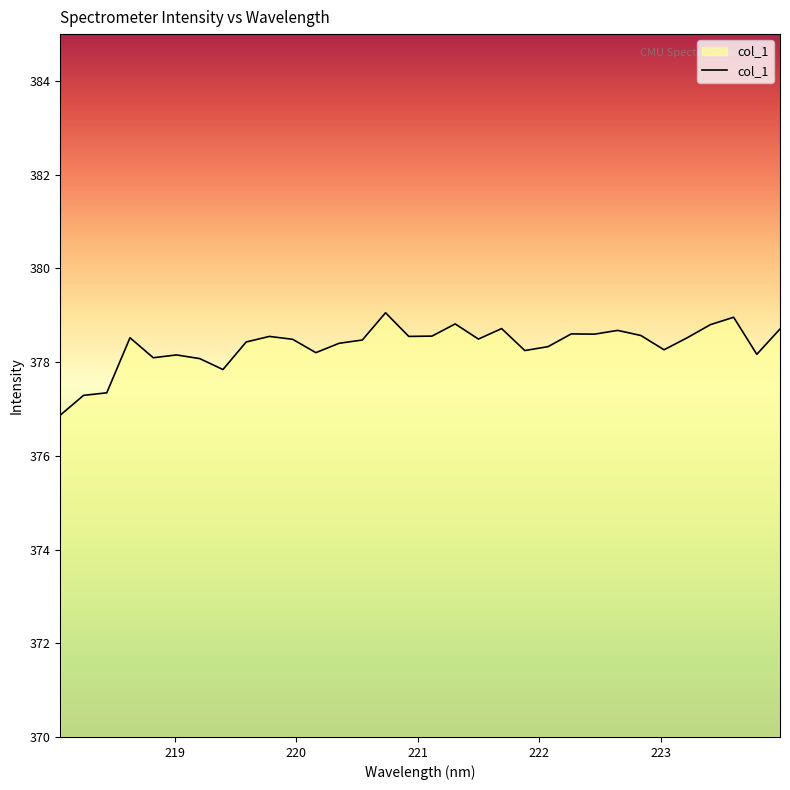

What is the difference between the maximum and minimum values?

2.2